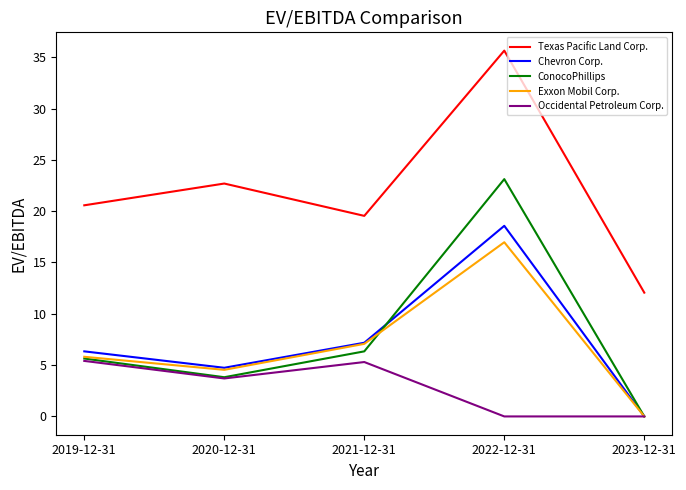

What is the highest value of the Texas Pacific Land Corp. series?

35.6